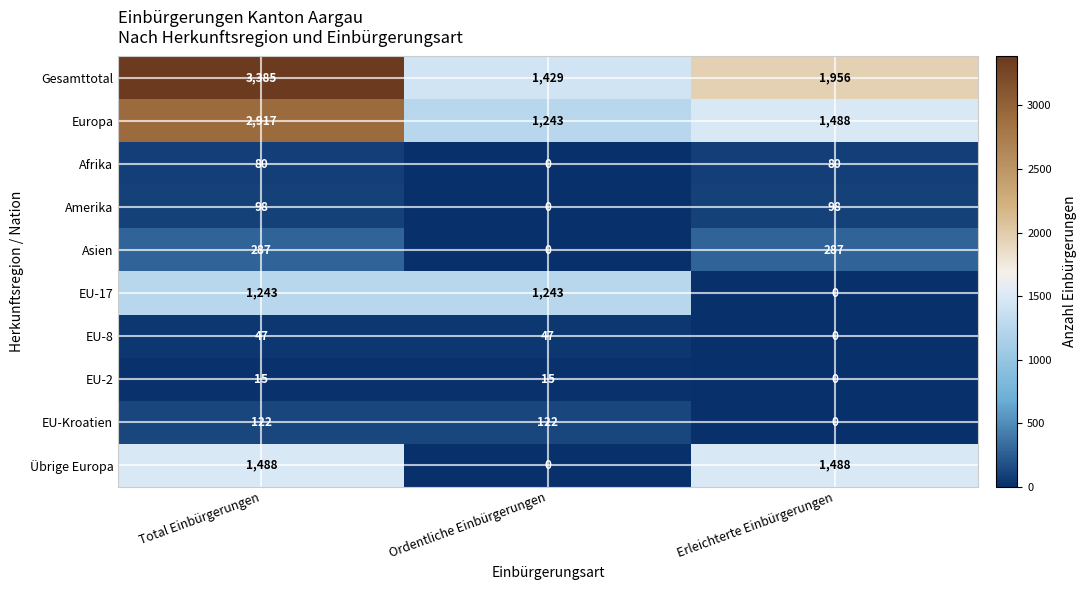

What is the difference between the Europa values at Total Einbürgerungen and Erleichterte Einbürgerungen?

1429